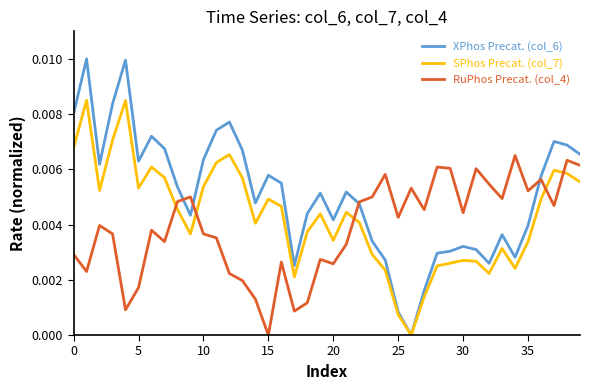

How many interior local valleys does the RuPhos Precat. (col_4) series have?

12